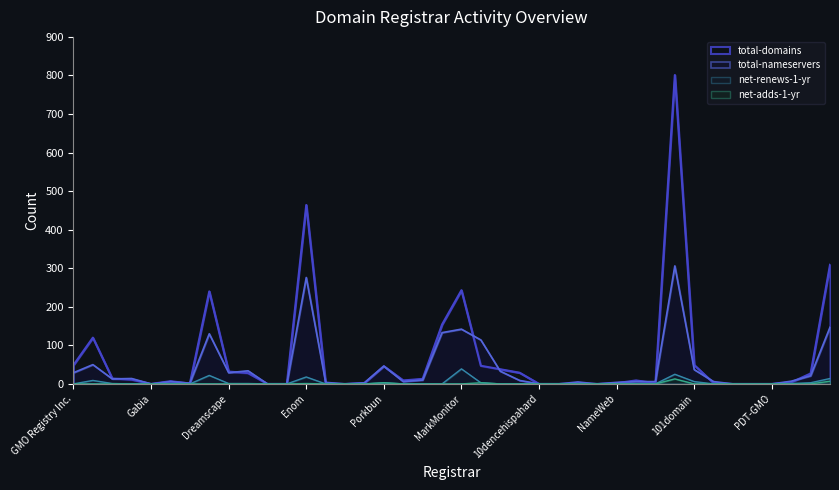

What is the sum of all total-domains values?

2754